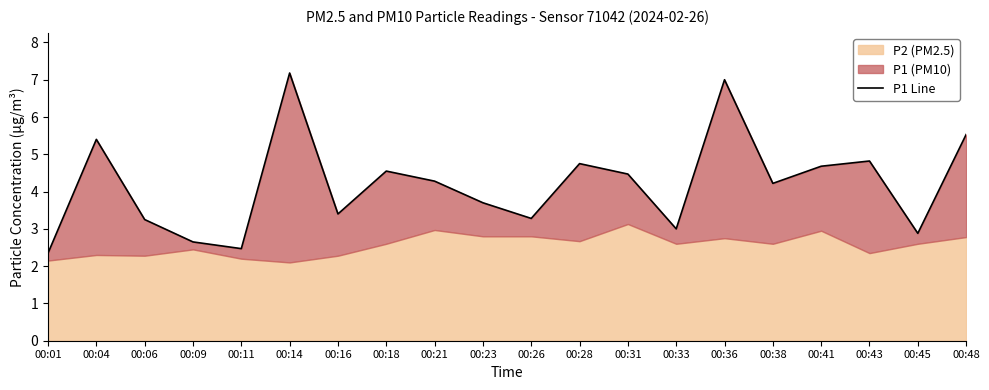

What is the average value?

4.2